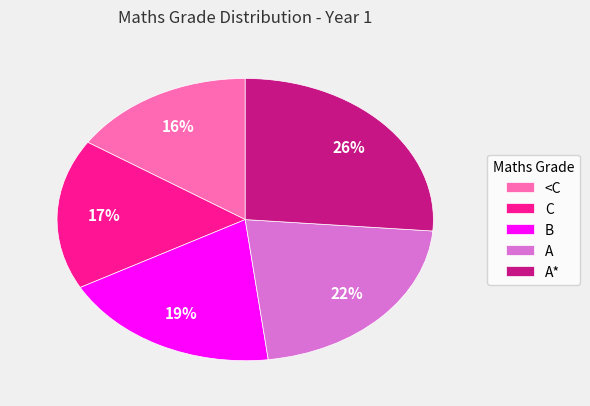

How many slices are in this pie chart?

5